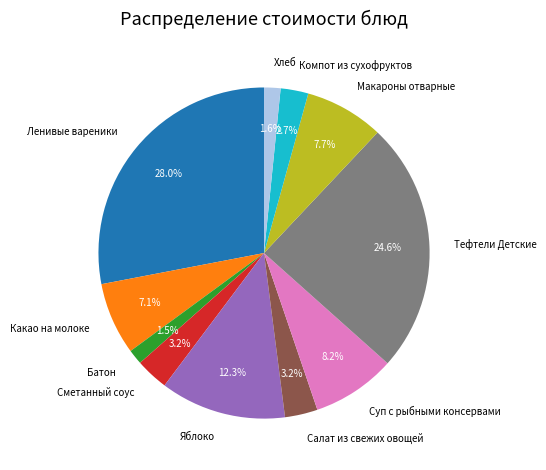

How many slices are in this pie chart?

11